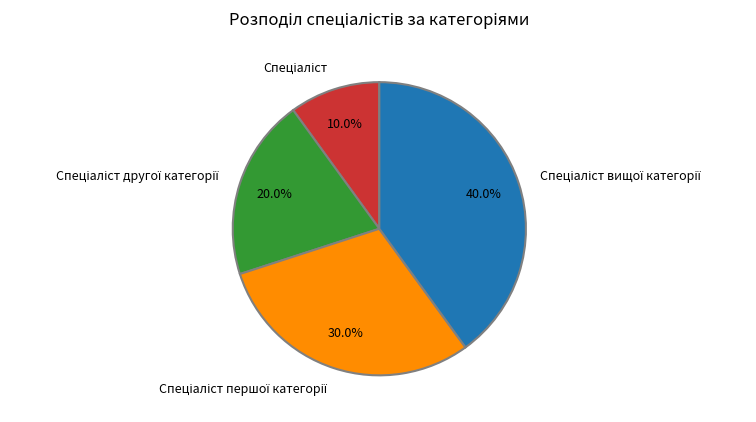

Is there any slice that represents more than half of the pie?

No